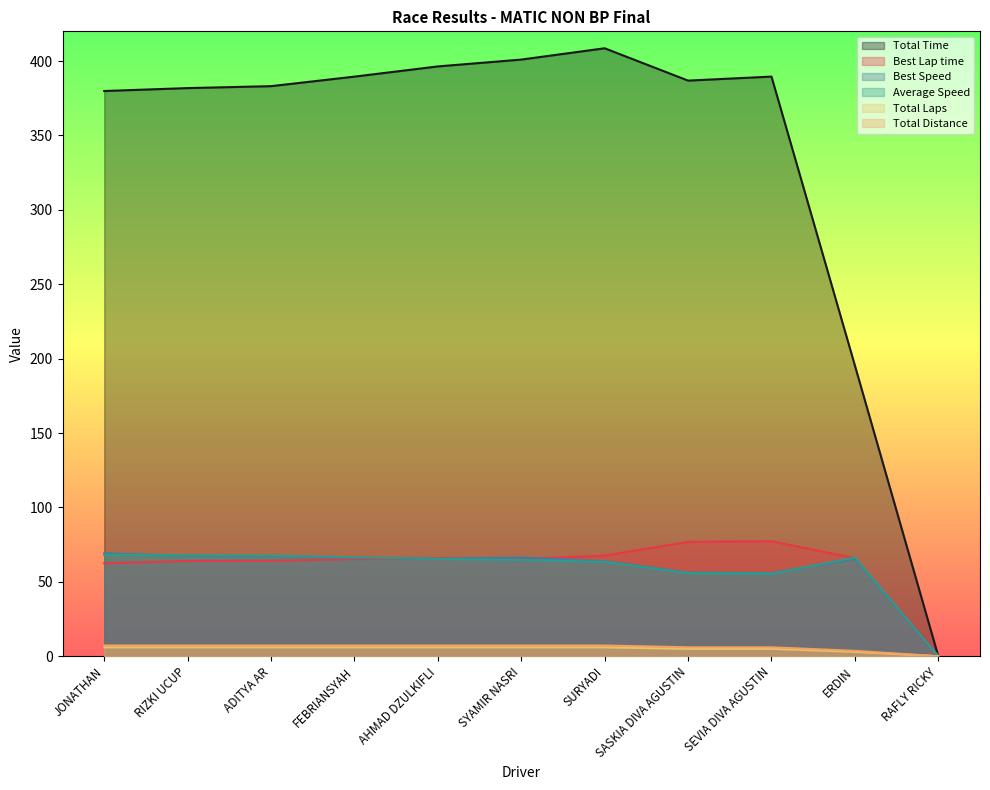

Rank the categories by Total Laps value from highest to lowest.

JONATHAN, RIZKI UCUP, ADITYA AR, FEBRIANSYAH, AHMAD DZULKIFLI, SYAMIR NASRI, SURYADI, SASKIA DIVA AGUSTIN, SEVIA DIVA AGUSTIN, ERDIN, RAFLY RICKY